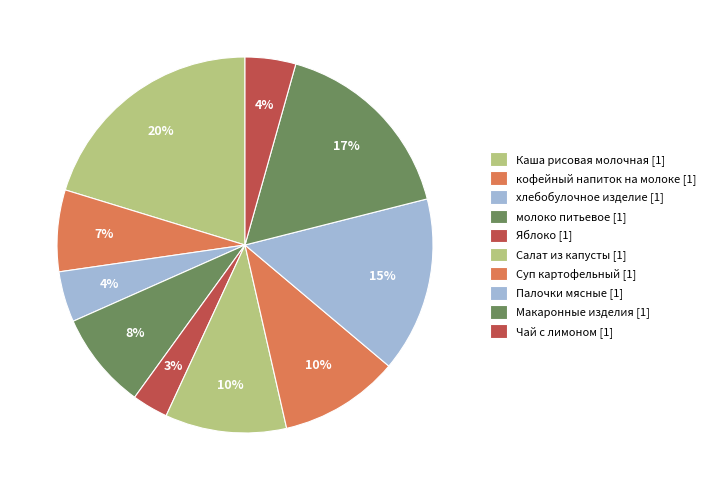

Count the number of slices in the pie.

10